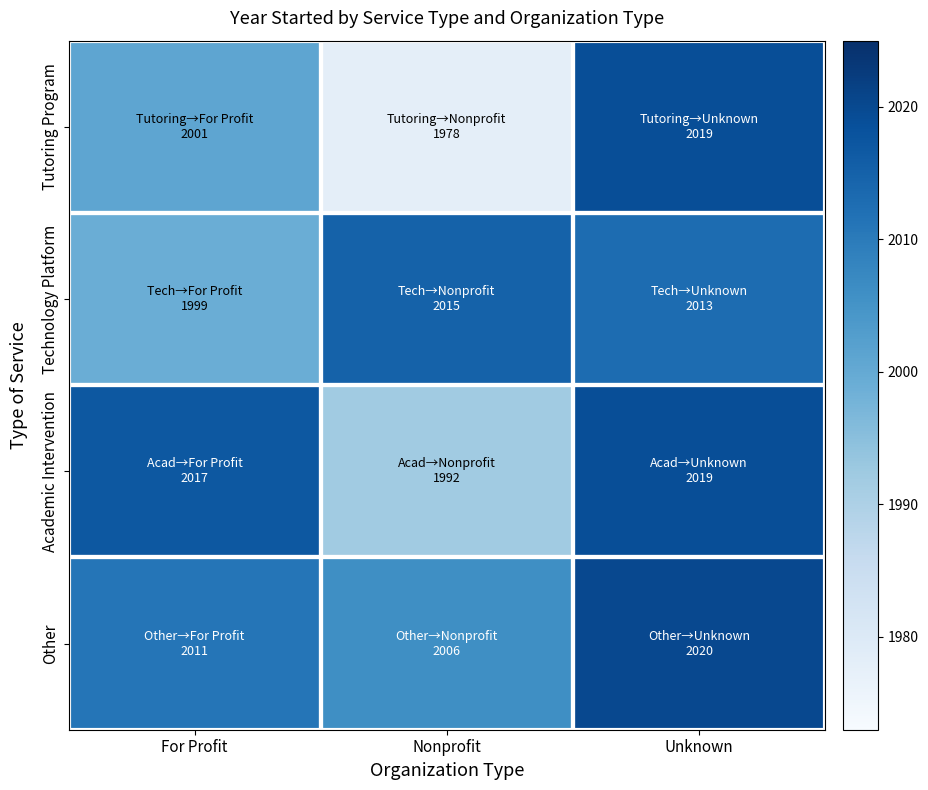

Reading left to right, what are all the values shown in this chart?

Tutoring Program: For Profit=2001	Nonprofit=1978	Unknown=2019
Technology Platform: For Profit=1999	Nonprofit=2015	Unknown=2013
Academic Intervention: For Profit=2017	Nonprofit=1992	Unknown=2019
Other: For Profit=2011	Nonprofit=2006	Unknown=2020